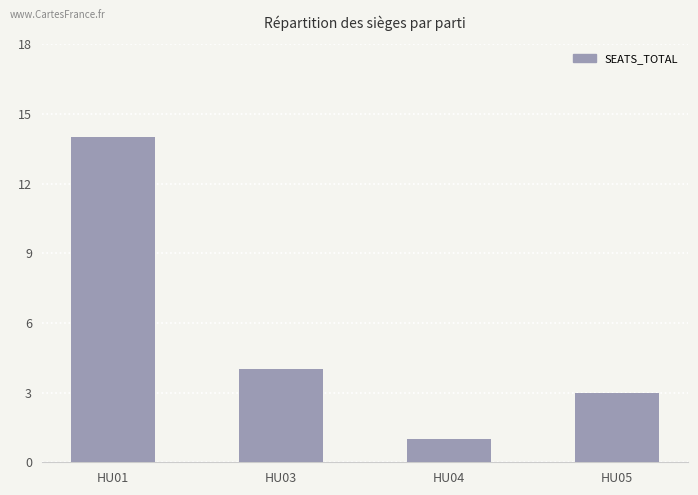

List the labels in order of value, smallest first.

HU04, HU05, HU03, HU01